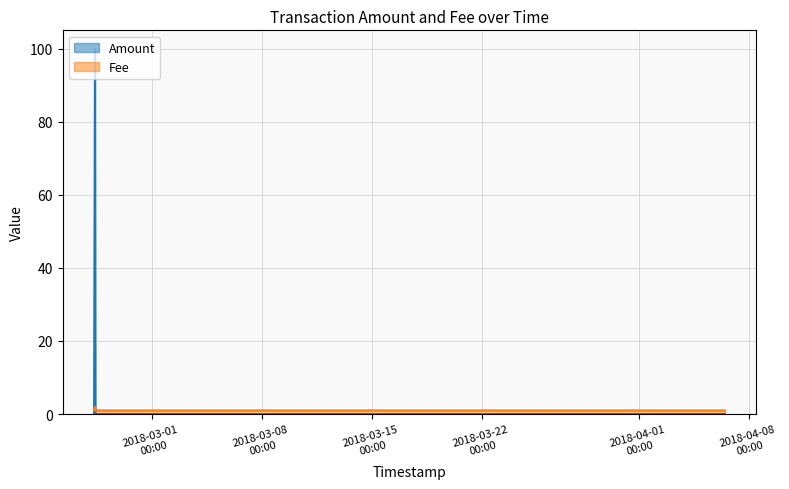

How many data points does each series have?

5